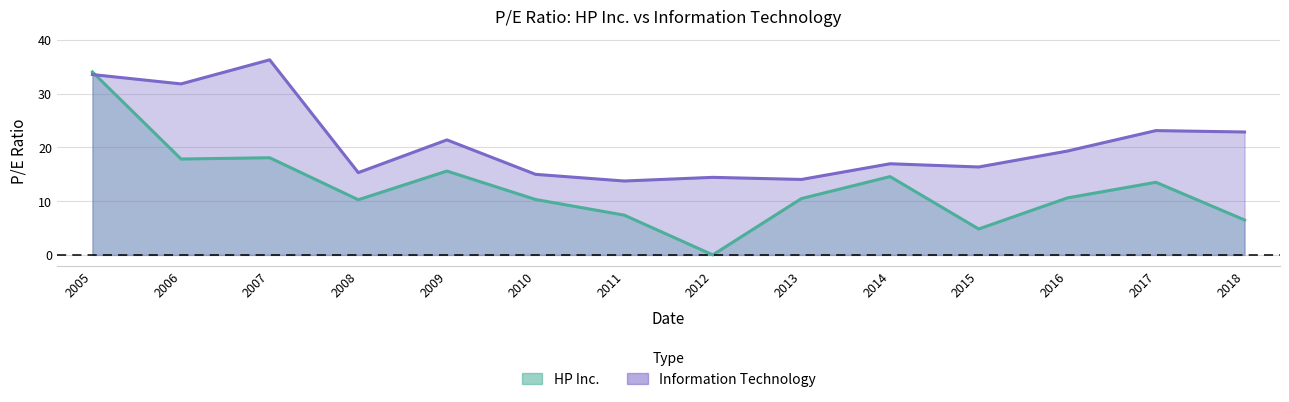

What is the sum of all Information Technology values?

294.2